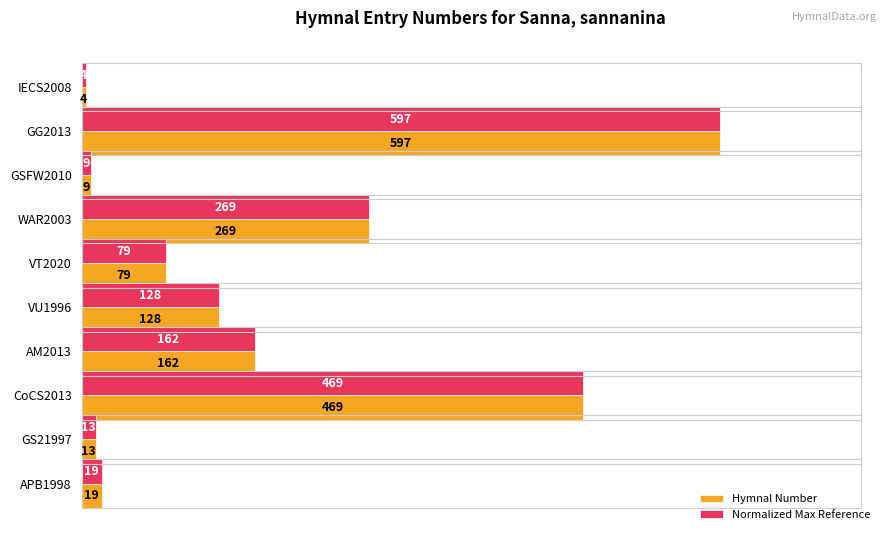

What is the difference between the maximum and minimum values in the Hymnal Number series?

593